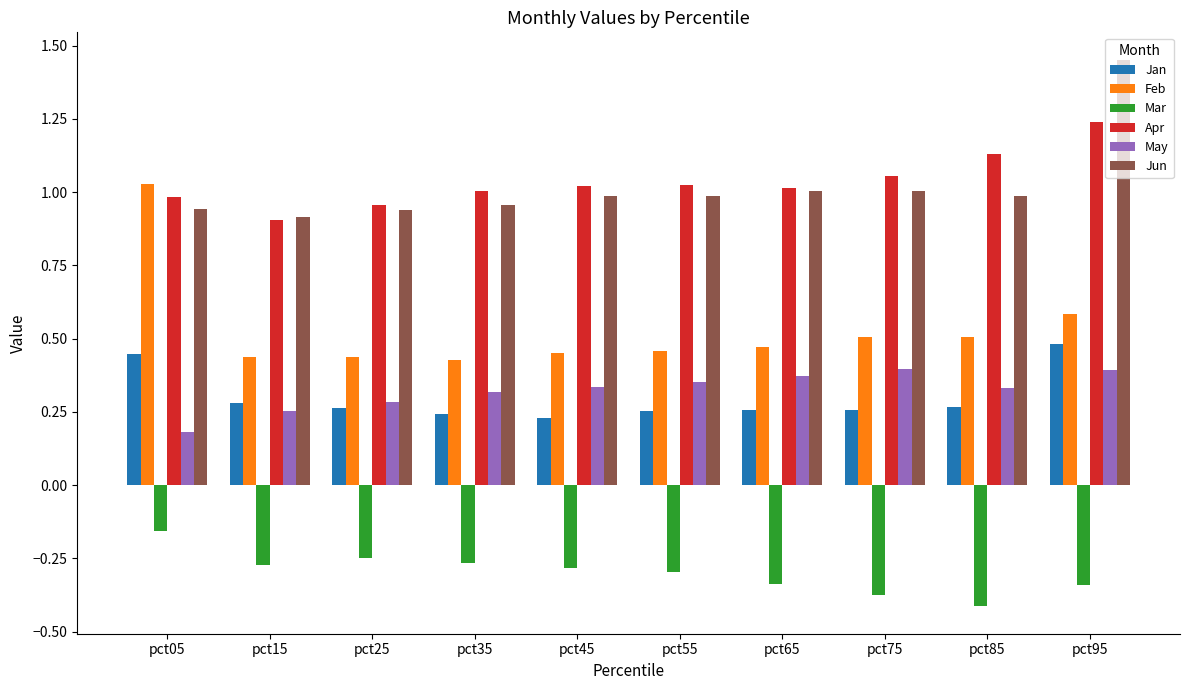

Which series has the largest total across all categories?

Apr